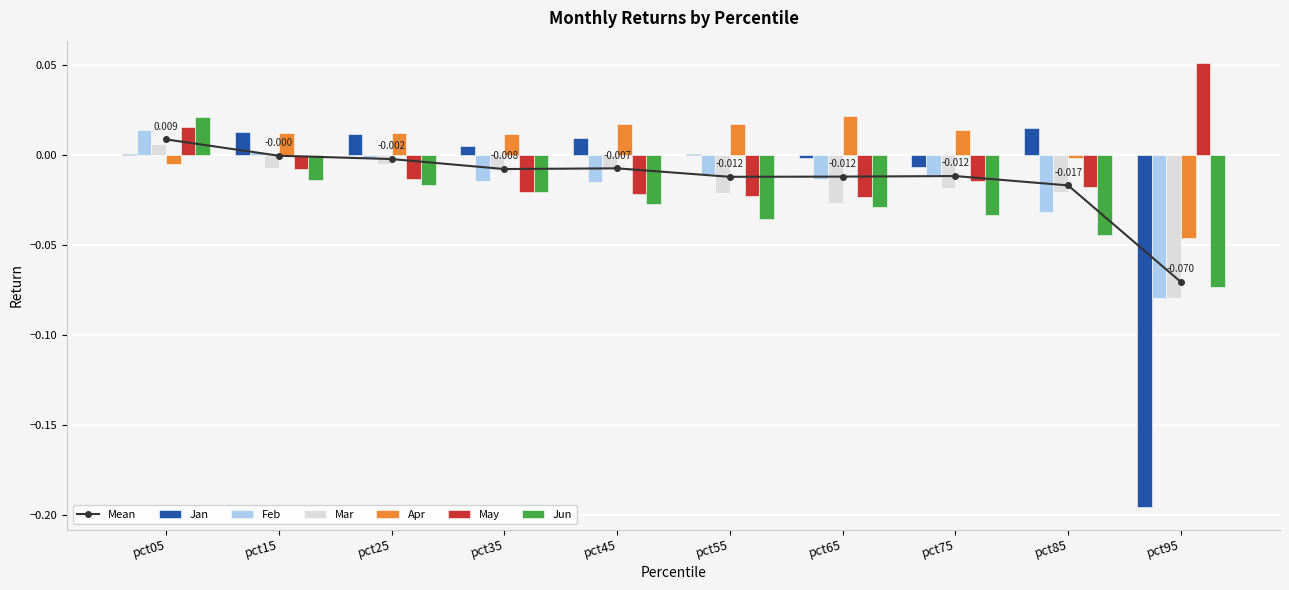

Which series has the largest total across all categories?

Apr